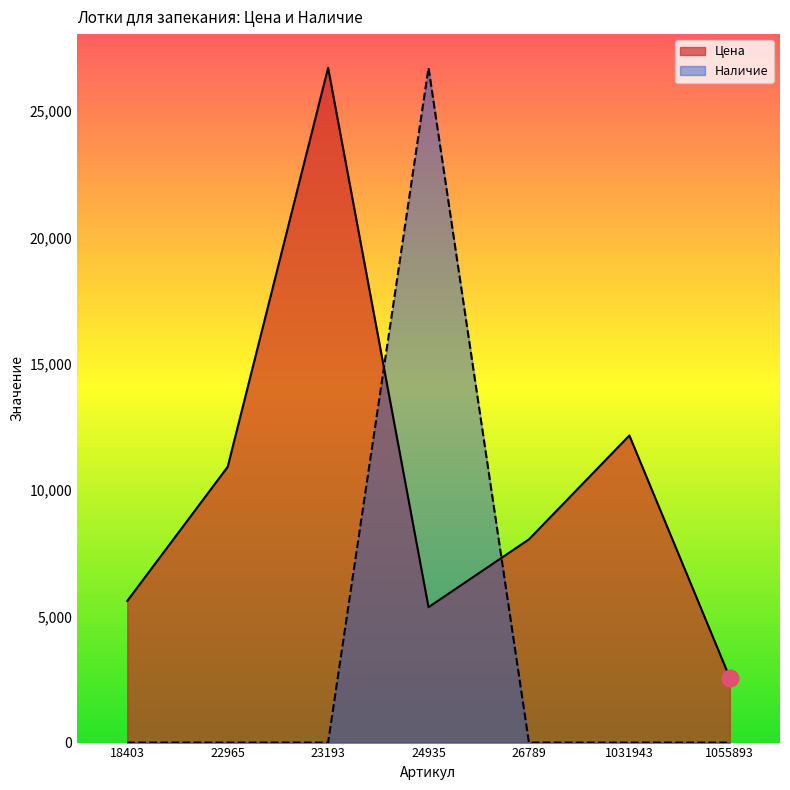

The value of Наличие at 22965 is 0. True or false?

True